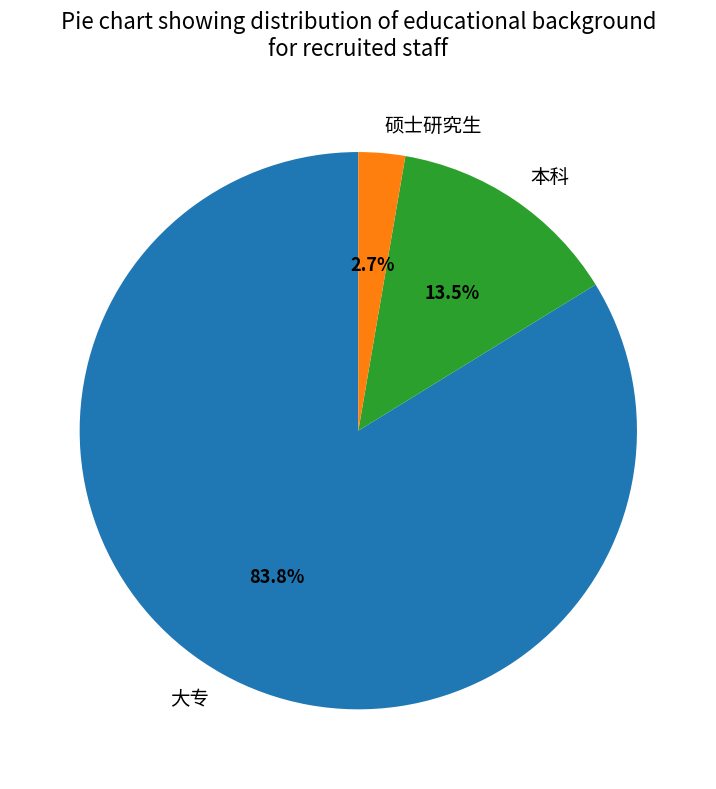

How much of the chart is everything except 硕士研究生?

97.3%